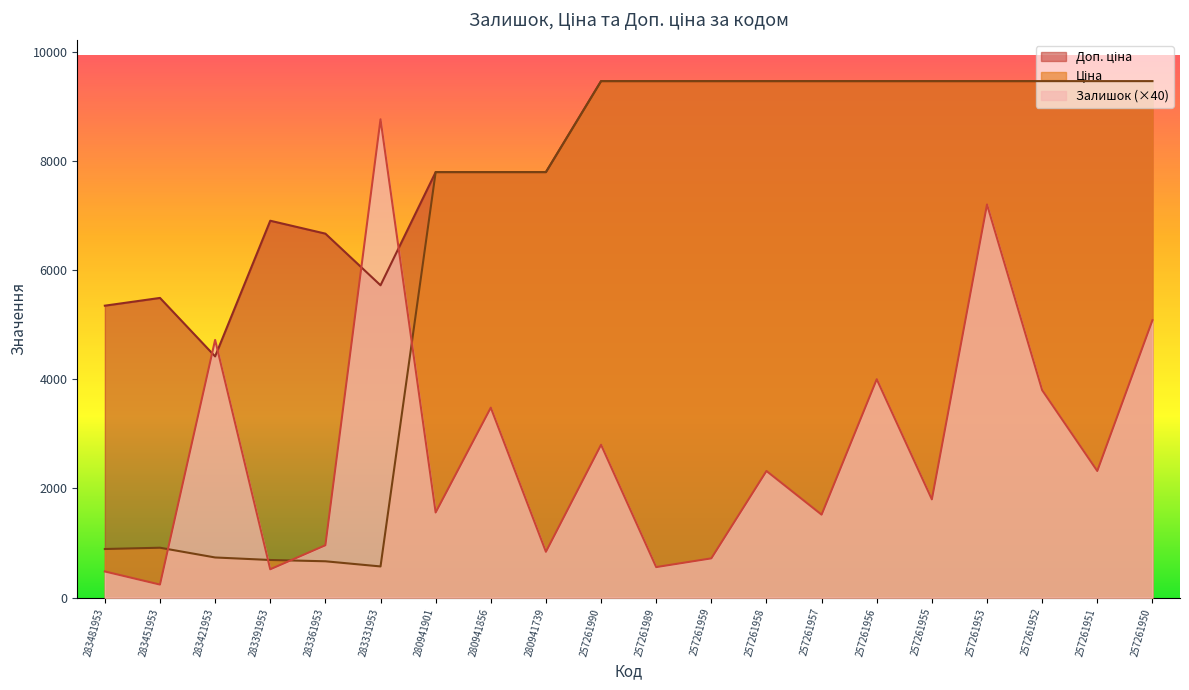

True or false: Доп. ціна and Ціна intersect in this chart.

False